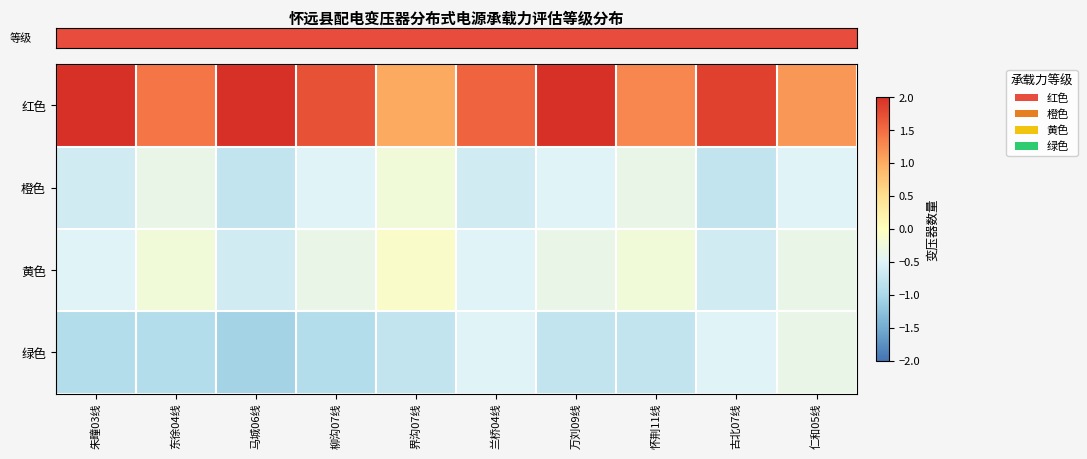

What is the total value across all series at 仁和05线?

-0.1